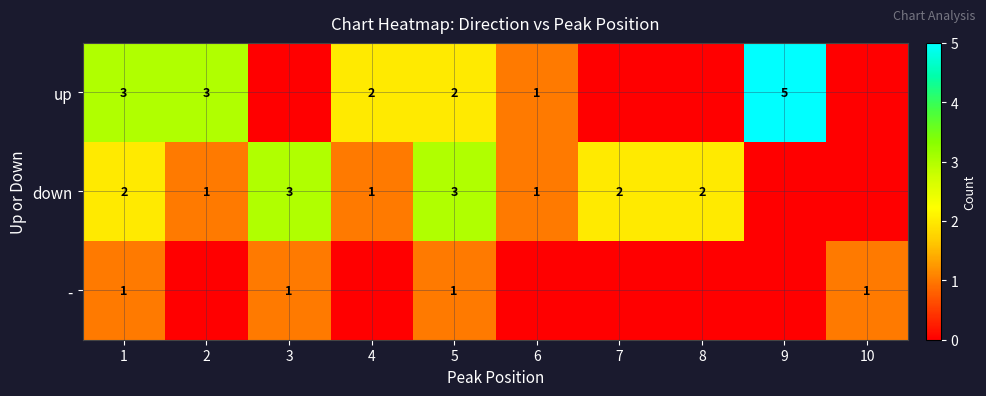

What is the total value across all series at 2?

4